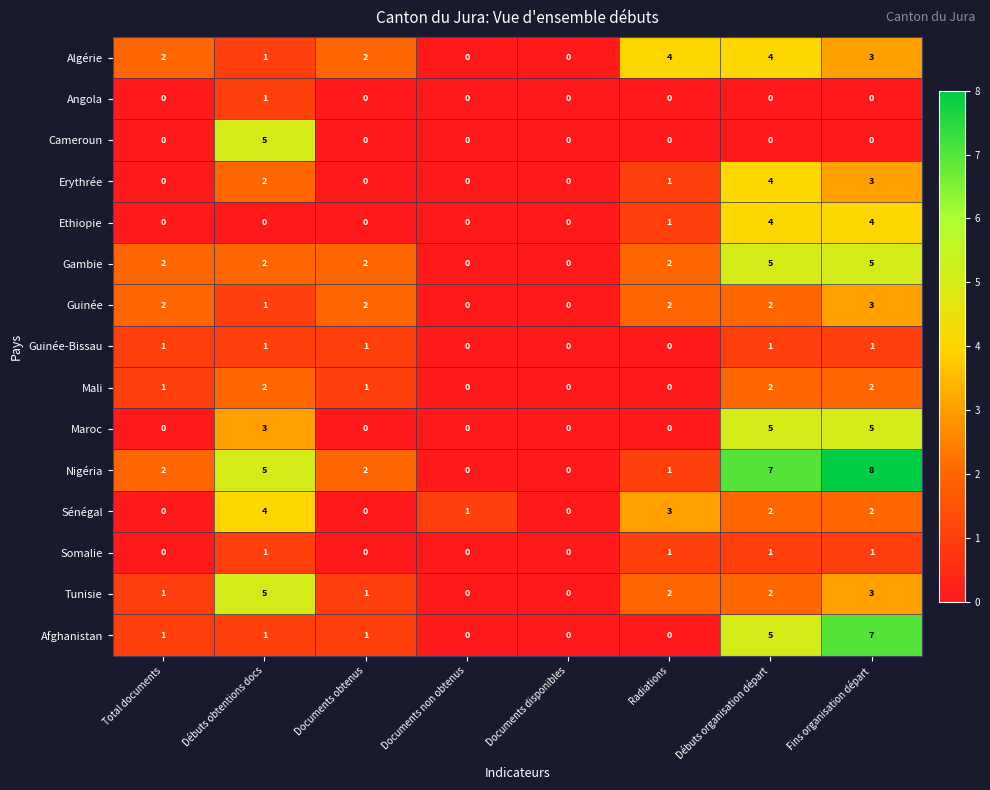

Which series has the largest range (max minus min)?

Nigéria